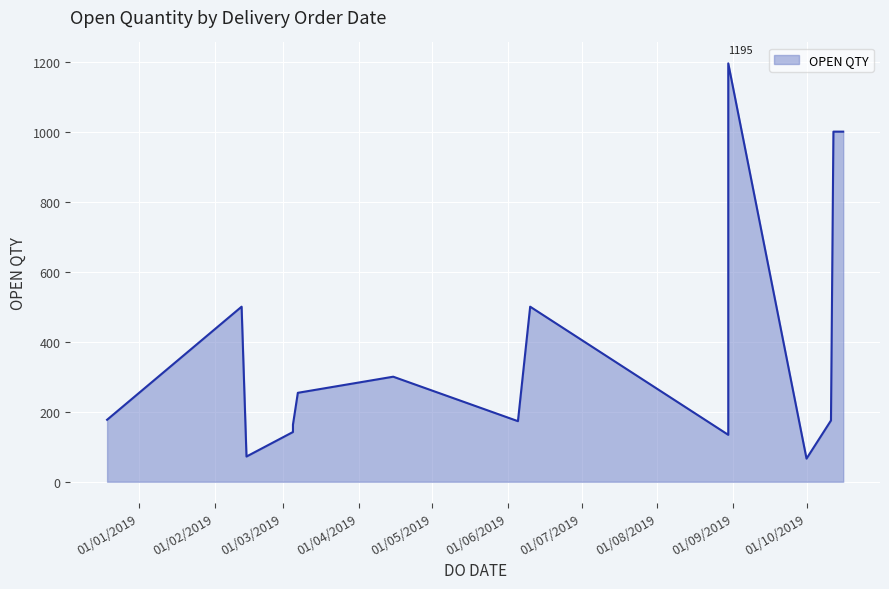

Which category has the highest value across all series?

30/08/2019